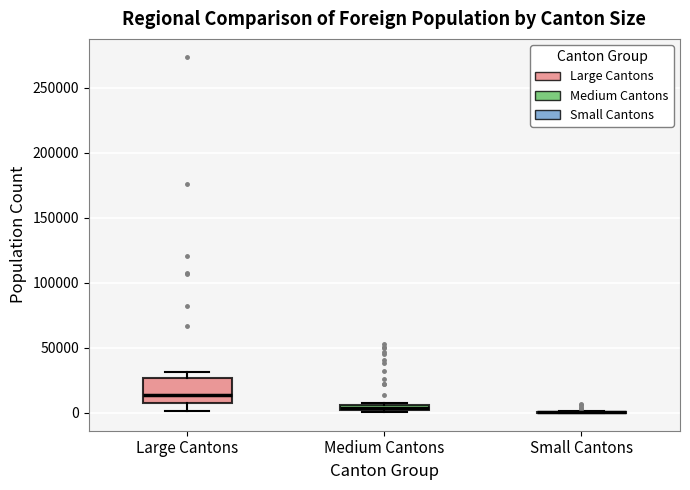

Which box is the tallest, from its lower edge to its upper edge?

Large Cantons